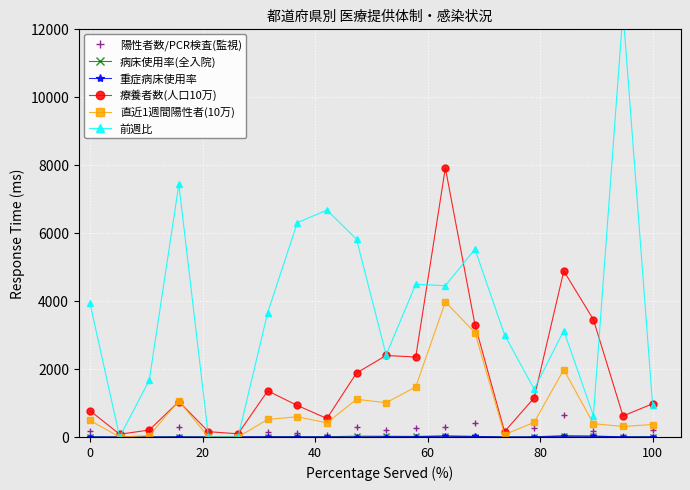

What is the sum of all 重症病床使用率 values?

117.5